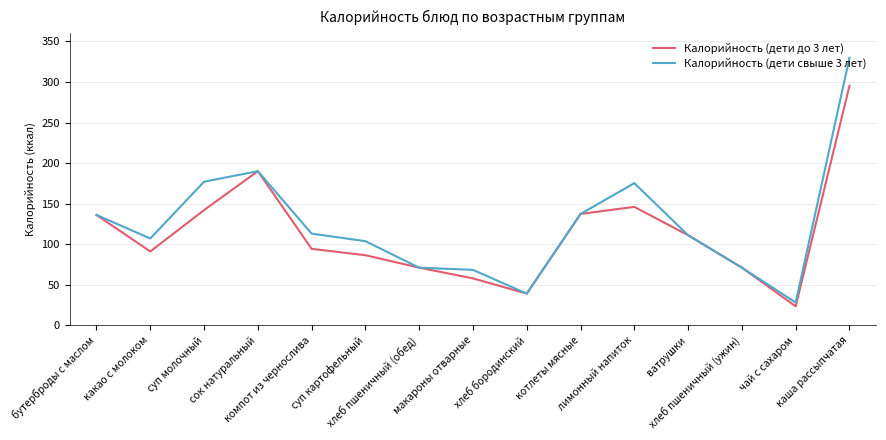

Does the chart have visible grid lines?

Yes